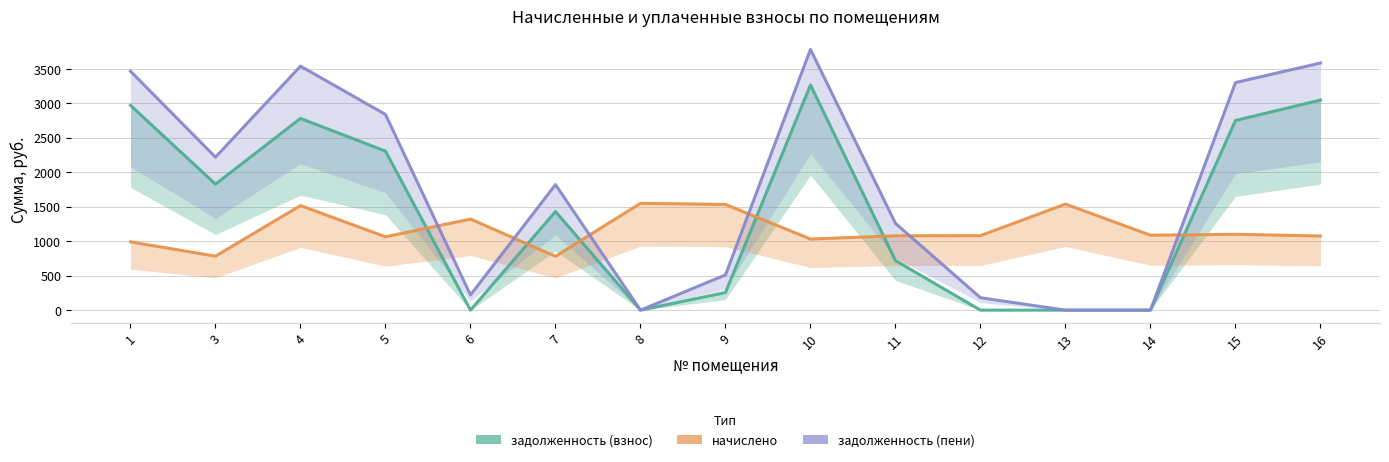

Is this an area chart (filled region under the line)?

No